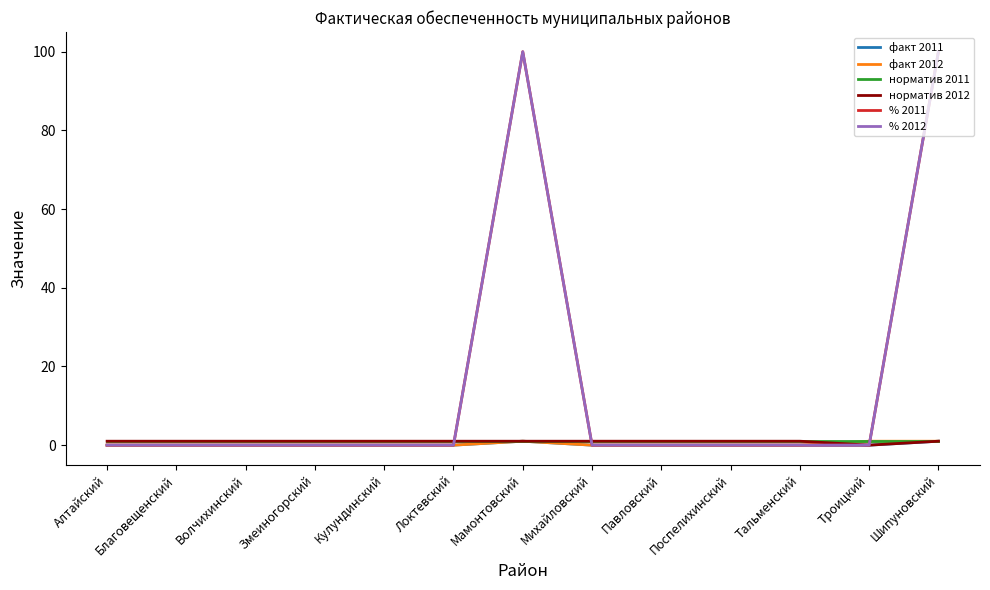

What position from the right is Павловский?

5